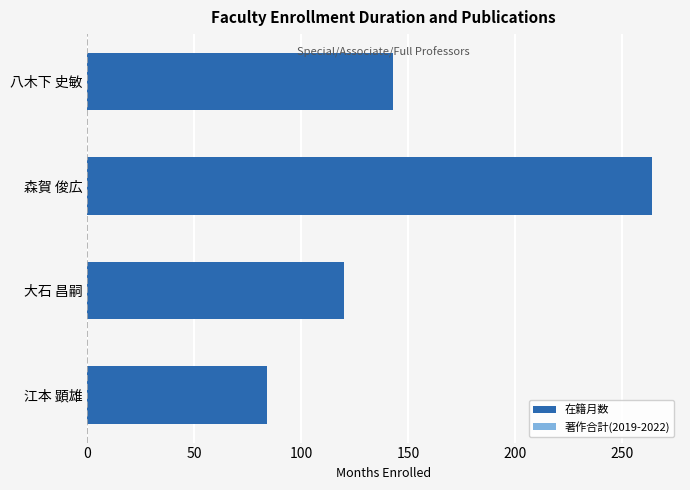

What is the change in value from 江本 顕雄 to 八木下 史敏?

+59